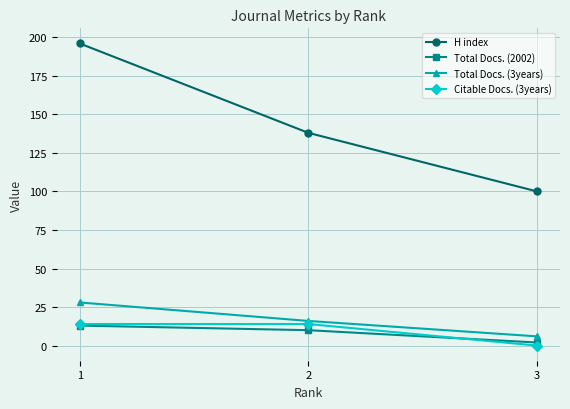

Does the chart have visible grid lines?

Yes